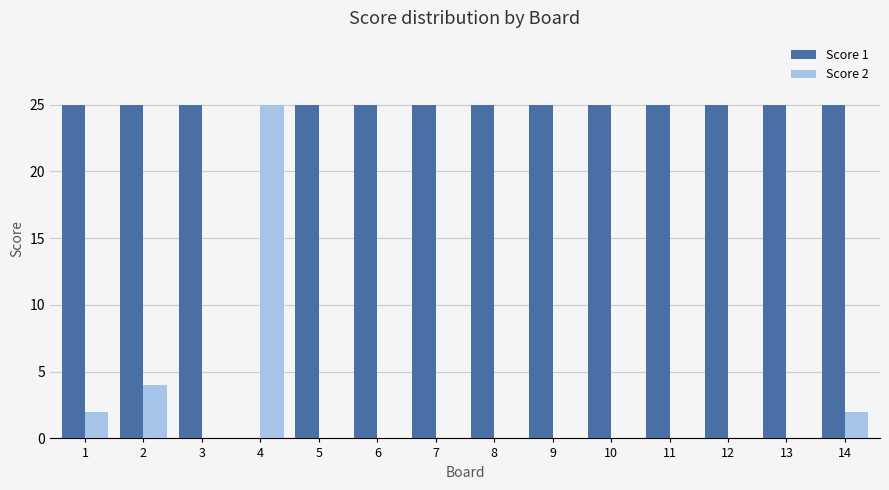

How many distinct data groups are displayed?

2